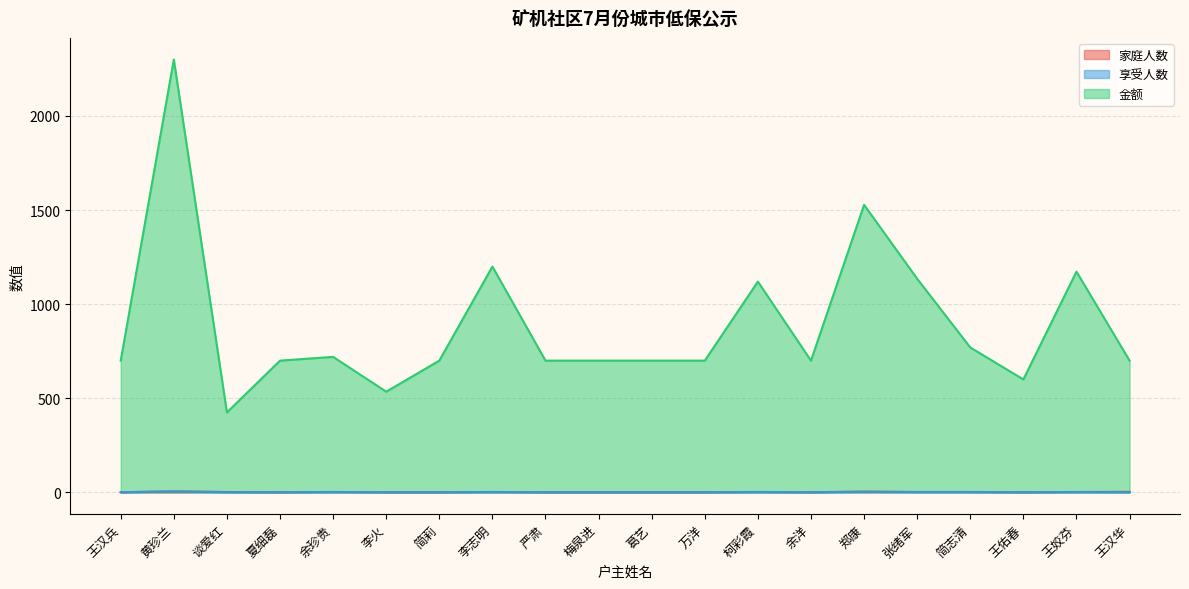

Reading left to right, transcribe all the data shown in this chart.

家庭人数: 王汉兵=1	黄珍兰=5	谈爱红=2	夏细磊=1	余珍贵=2	李火=1	简莉=1	李志明=2	严肃=1	梅泉进=1	葛艺=1	万洋=1	柯彩霞=2	余洋=1	郑康=4	张绪军=2	简志清=2	王佑春=1	王姣芬=2	王汉华=3
享受人数: 王汉兵=1	黄珍兰=5	谈爱红=1	夏细磊=1	余珍贵=2	李火=1	简莉=1	李志明=2	严肃=1	梅泉进=1	葛艺=1	万洋=1	柯彩霞=2	余洋=1	郑康=3	张绪军=2	简志清=2	王佑春=1	王姣芬=2	王汉华=1
金额: 王汉兵=700	黄珍兰=2300	谈爱红=425	夏细磊=700	余珍贵=720	李火=535	简莉=700	李志明=1200	严肃=700	梅泉进=700	葛艺=700	万洋=700	柯彩霞=1120	余洋=700	郑康=1528	张绪军=1135	简志清=770	王佑春=600	王姣芬=1173	王汉华=700